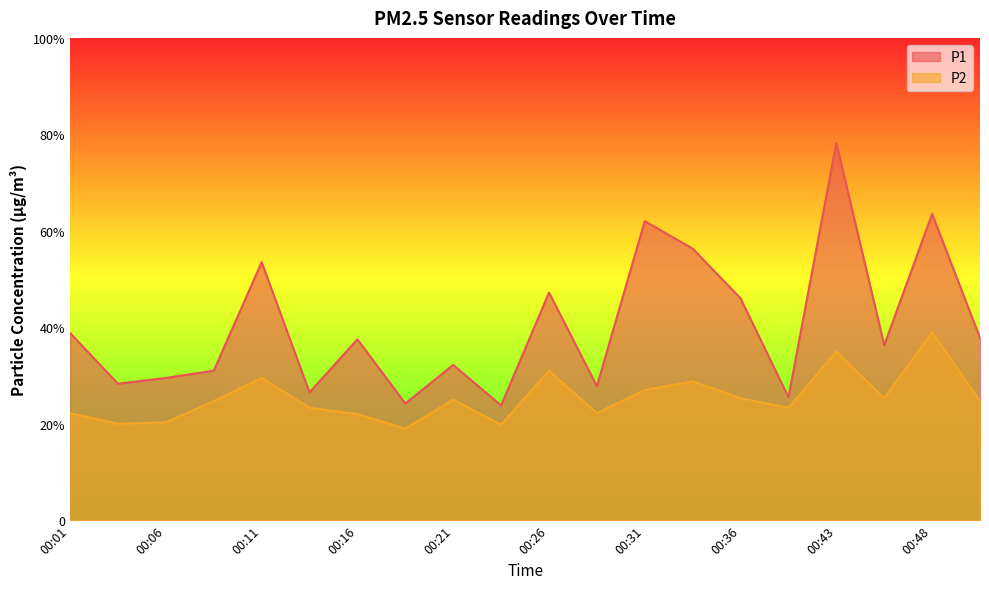

At 00:28, list the series in order from smallest to largest.

P2, P1